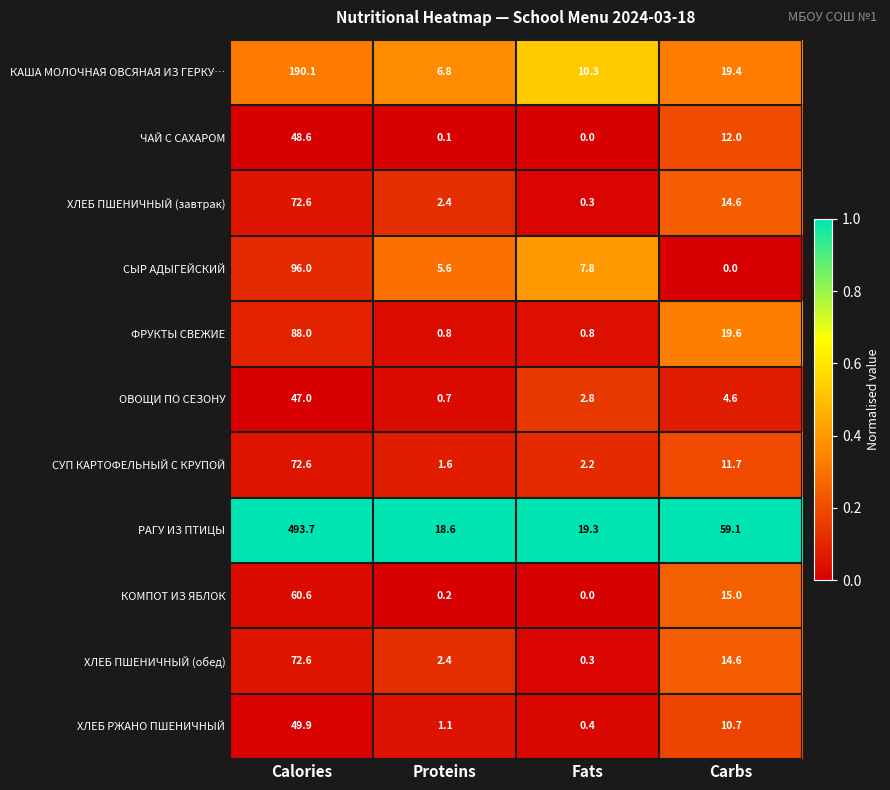

Which series has the widest spread of values?

РАГУ ИЗ ПТИЦЫ